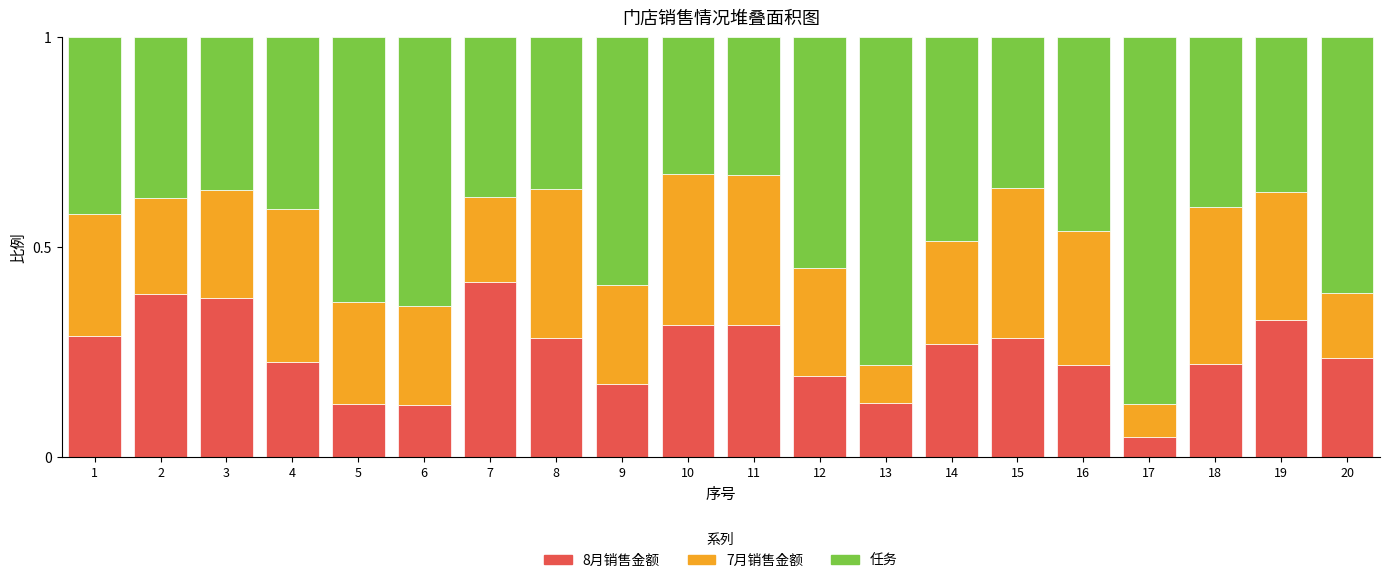

Does the chart contain any negative values?

No